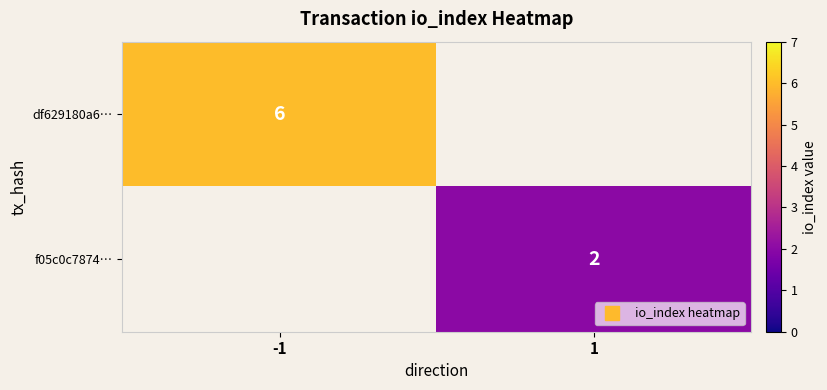

What is the greatest value displayed?

6.0